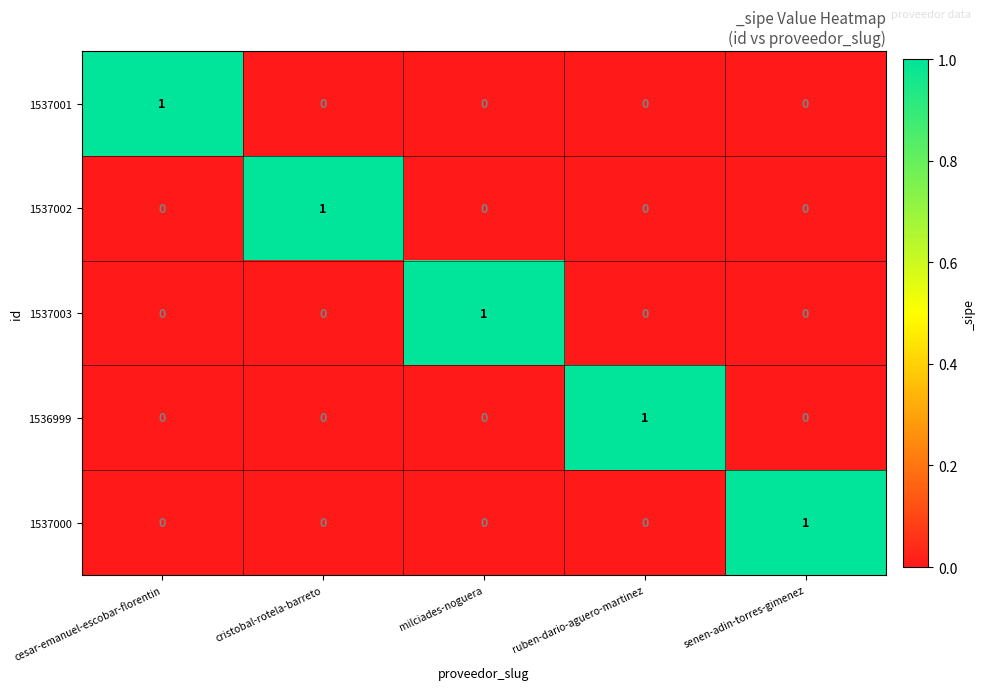

Reading left to right, transcribe all the data shown in this chart.

1537001: 1	0	0	0	0
1537002: 0	1	0	0	0
1537003: 0	0	1	0	0
1536999: 0	0	0	1	0
1537000: 0	0	0	0	1